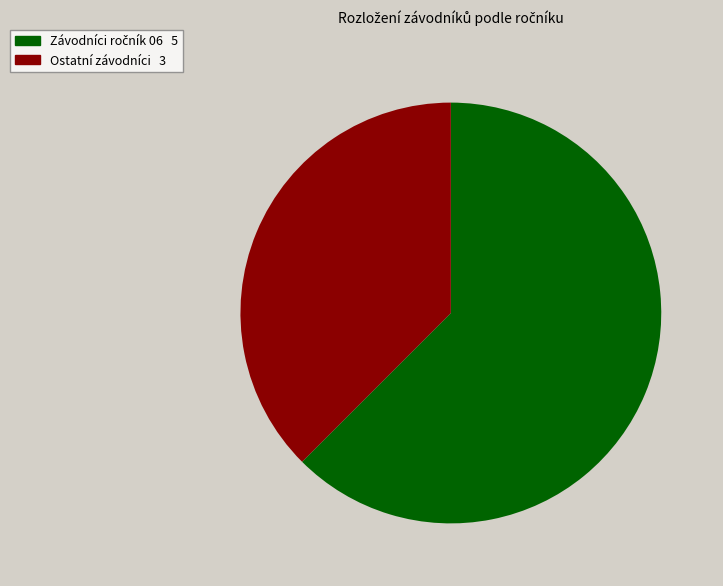

Does any single category account for the majority?

Yes